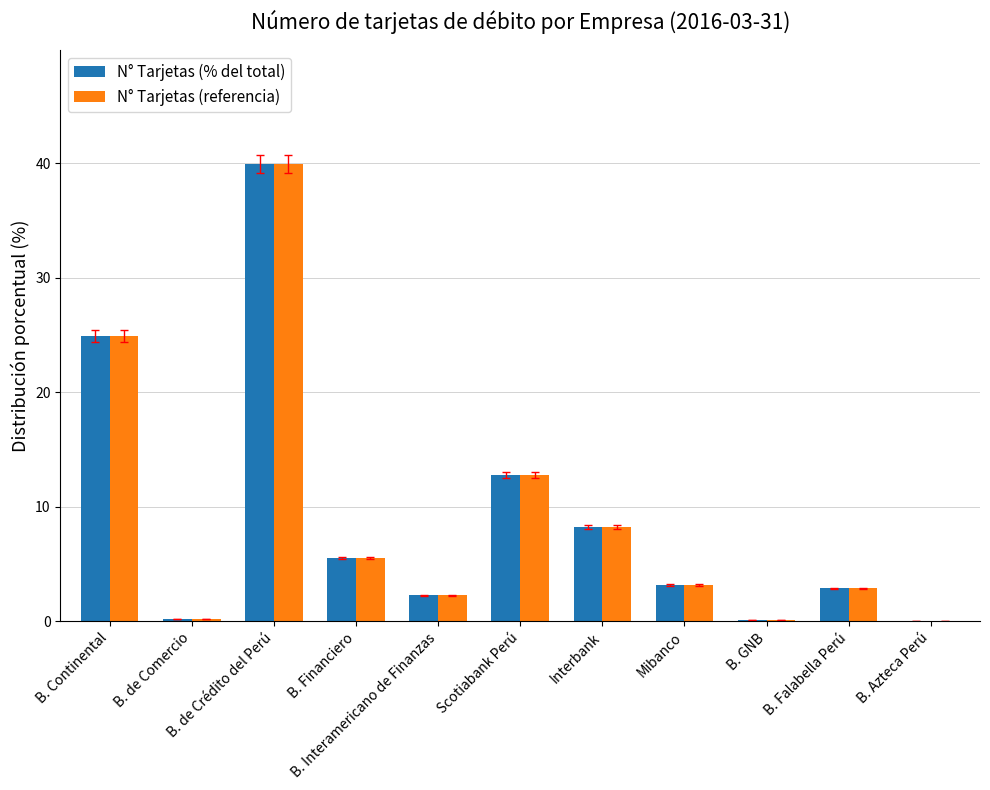

What is the sum of all N° Tarjetas (referencia) values?

100.0